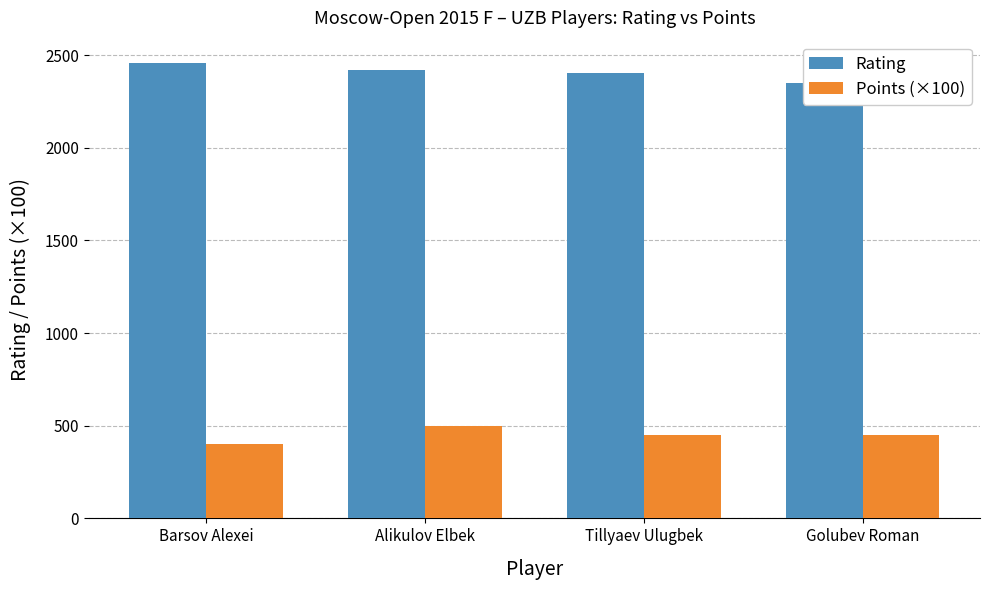

Reading right to left, list all the values displayed in this chart.

Rating: Golubev Roman=2348	Tillyaev Ulugbek=2404	Alikulov Elbek=2418	Barsov Alexei=2455
Points (×100): Golubev Roman=450	Tillyaev Ulugbek=450	Alikulov Elbek=500	Barsov Alexei=400